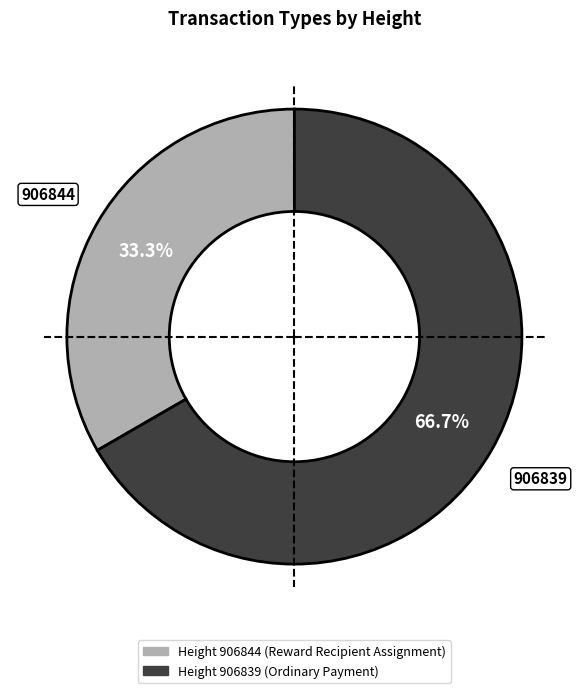

Is there any slice that represents more than half of the pie?

Yes